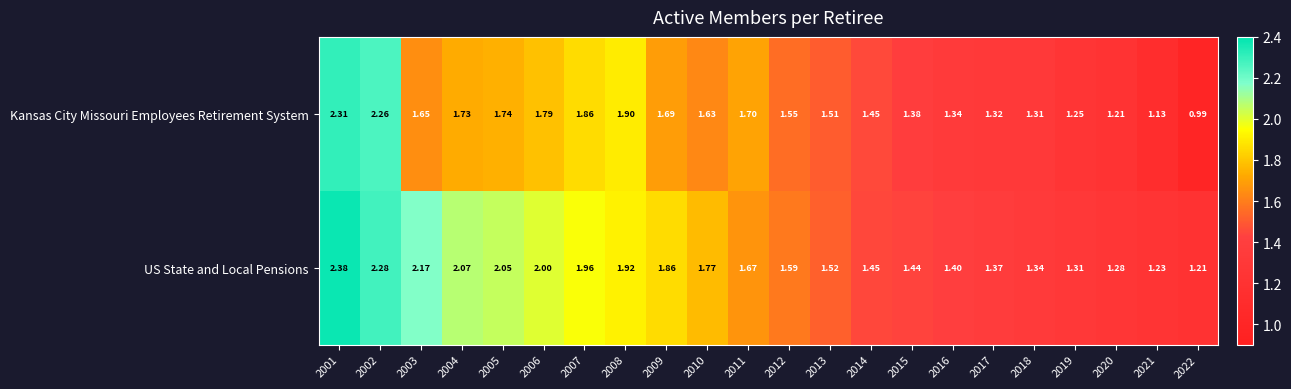

Which series has the largest range (max minus min)?

Kansas City Missouri Employees Retirement System